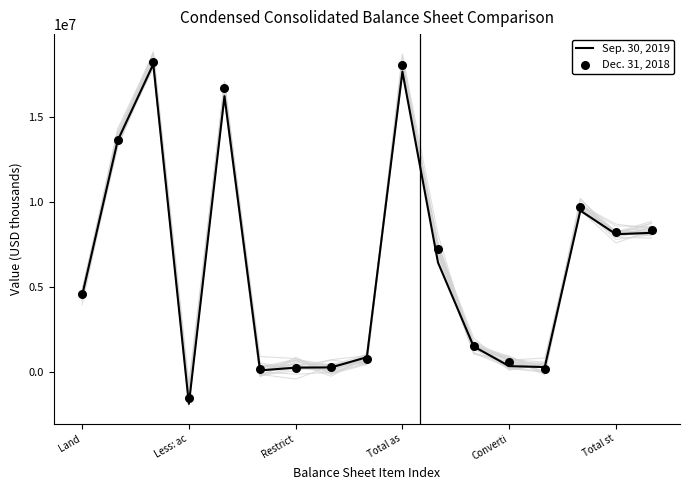

At how many categories does at least one series exceed 12583798?

4